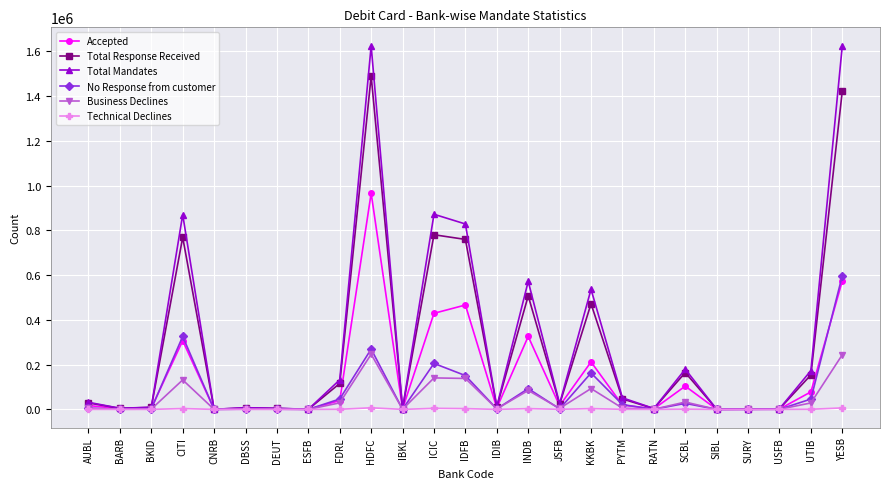

Is the value of Business Declines at YESB greater than the value of No Response from customer at IDFB?

Yes